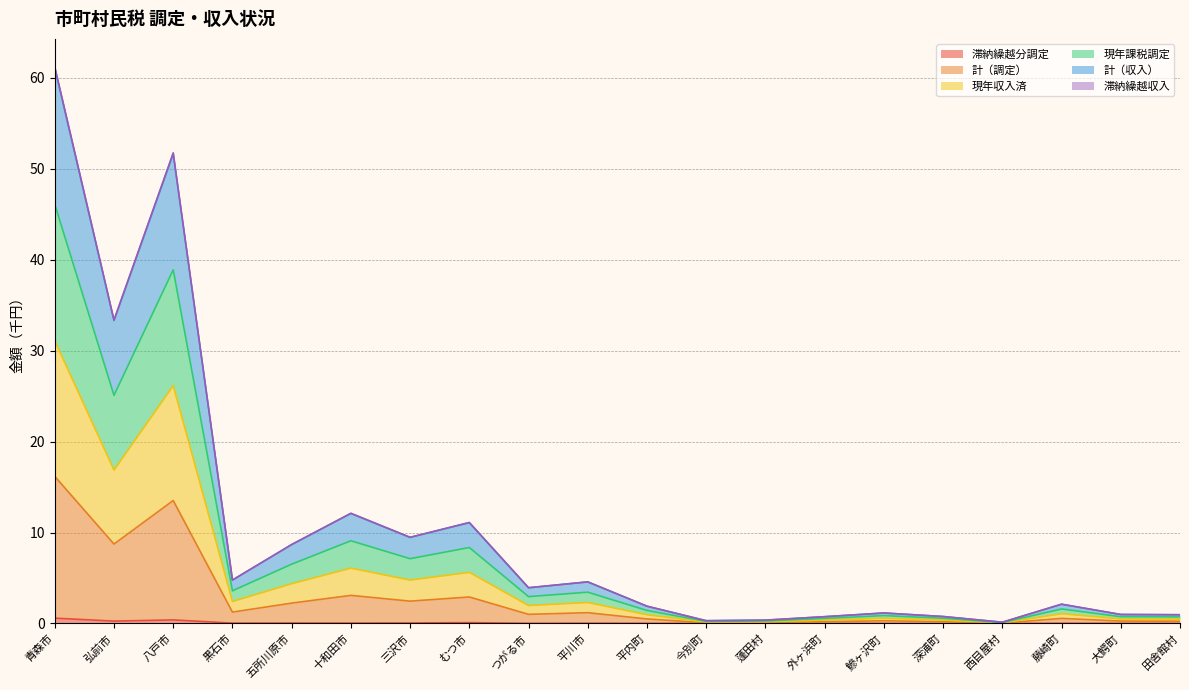

At which category is the sum across all series the highest?

青森市